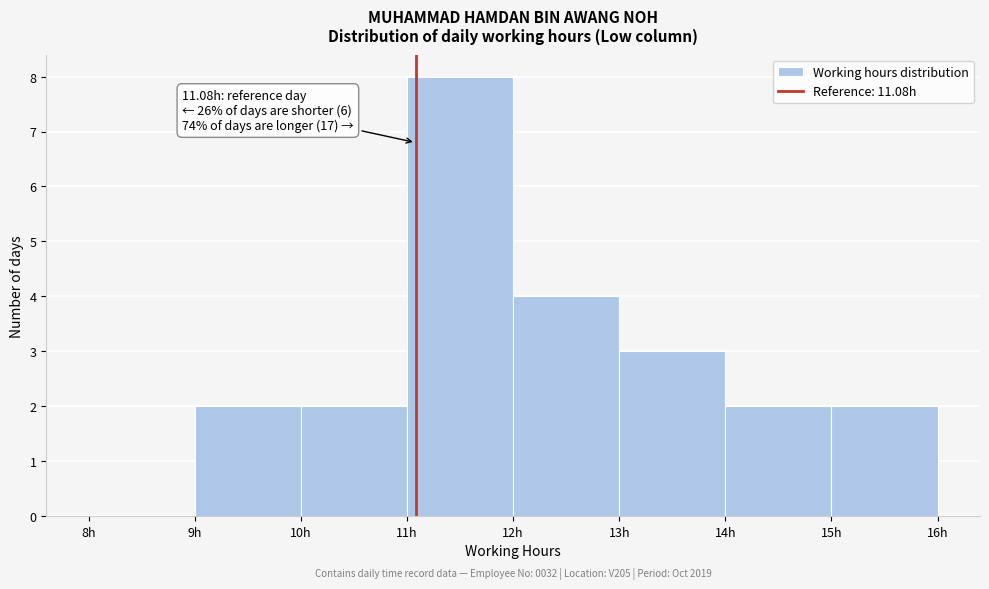

Which range on the x-axis has the tallest bar?

11 to 12